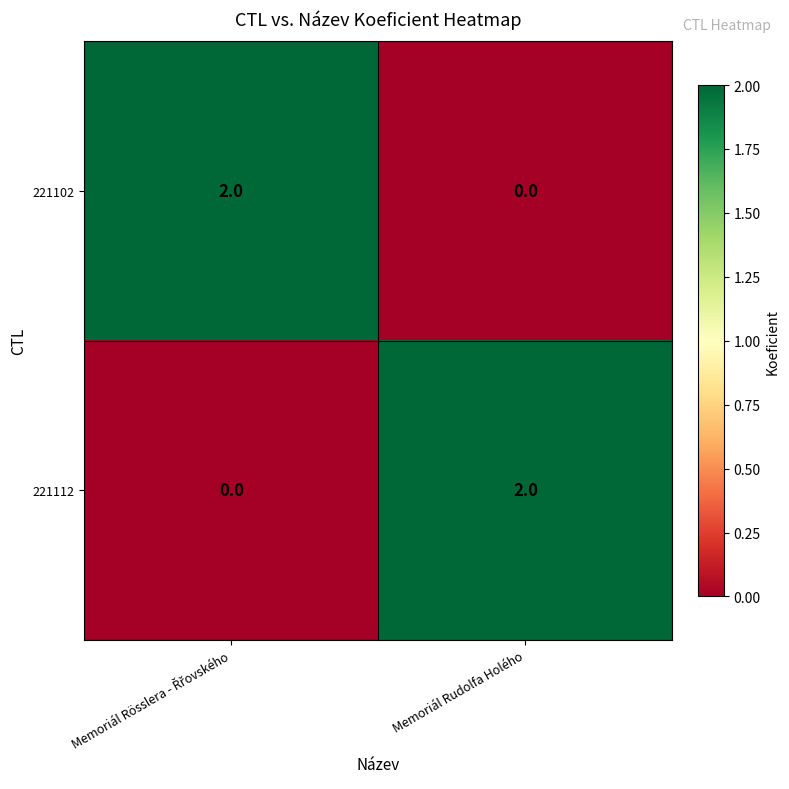

How many values in the 221102 series are below 2?

1